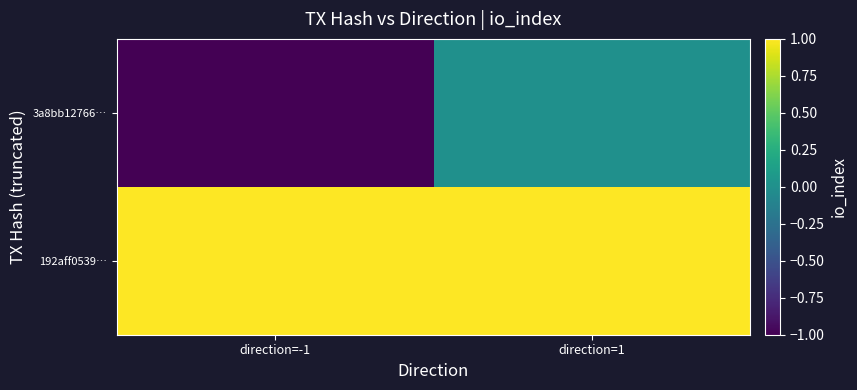

Between direction=-1 and direction=1, which series saw the biggest shift?

3a8bb12766…